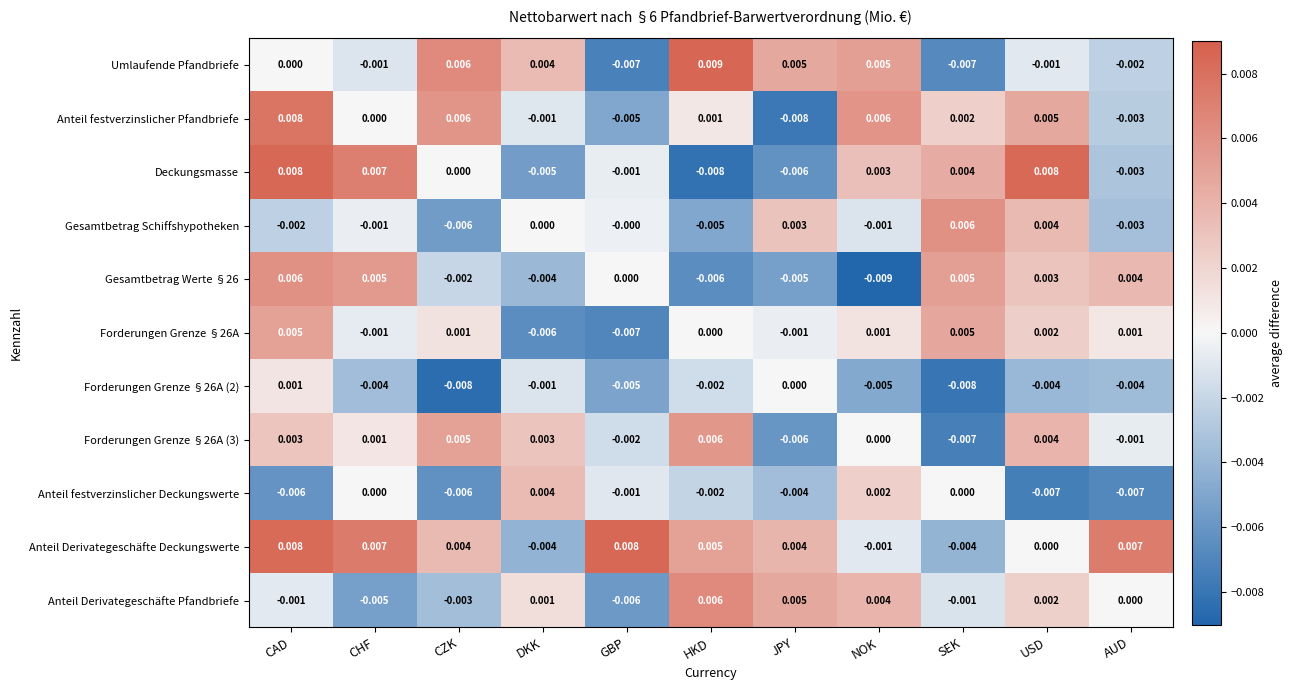

At which label is Anteil festverzinslicher Pfandbriefe closest to 0?

CHF